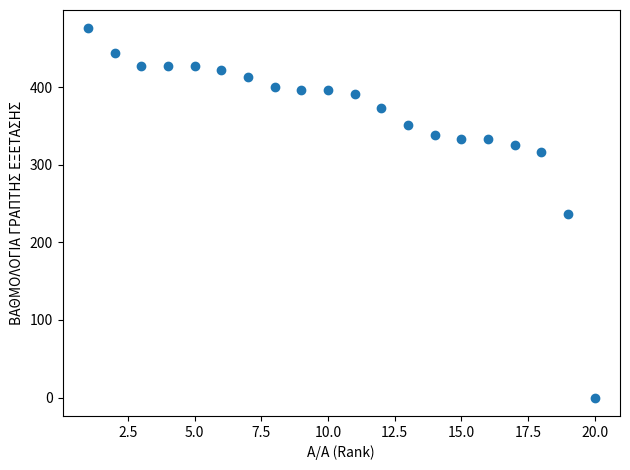

What is the range of X values (max minus min)?

19.0